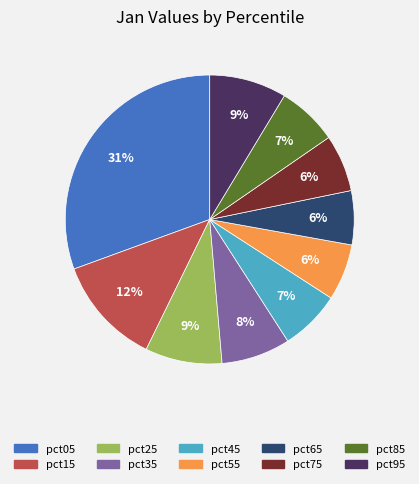

Does pct75 represent more than half of the total?

No